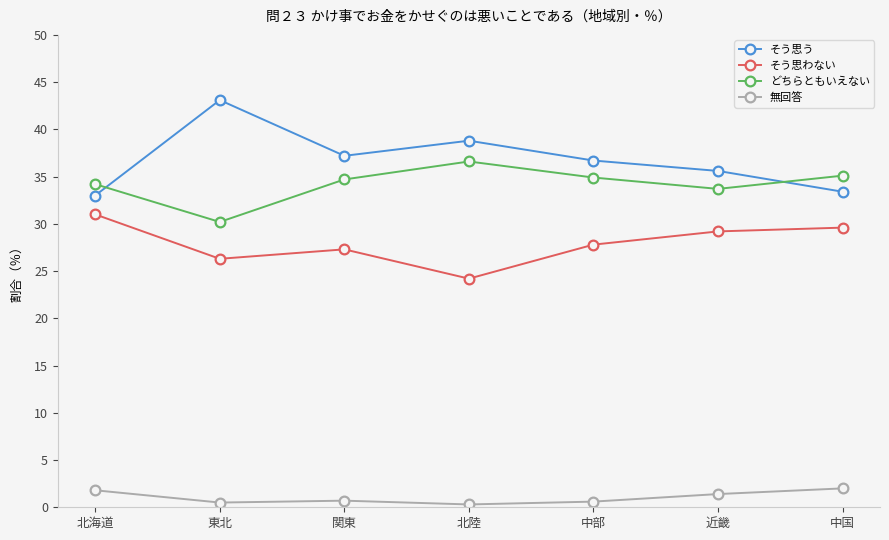

At how many categories does at least one series exceed 42?

1